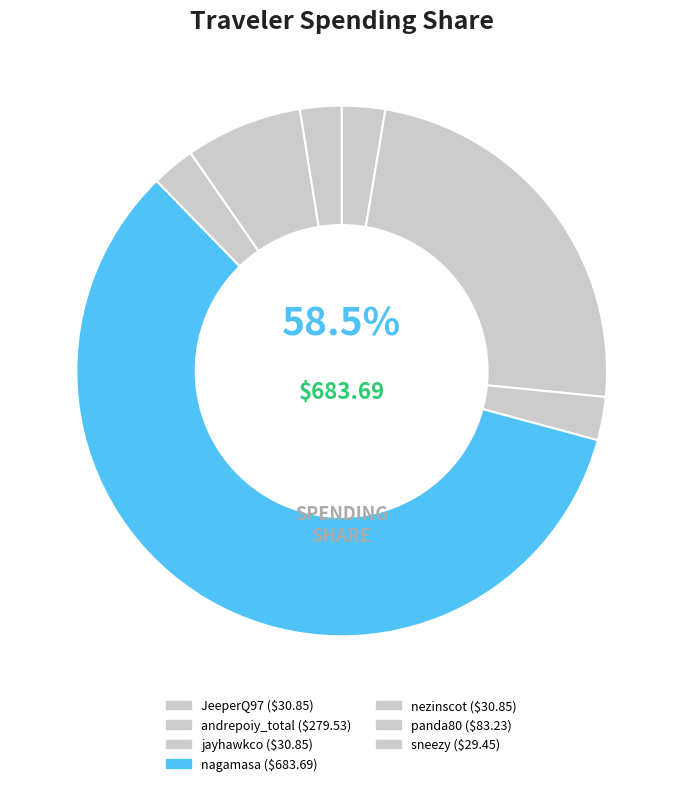

What is the largest slice in the pie chart?

nagamasa